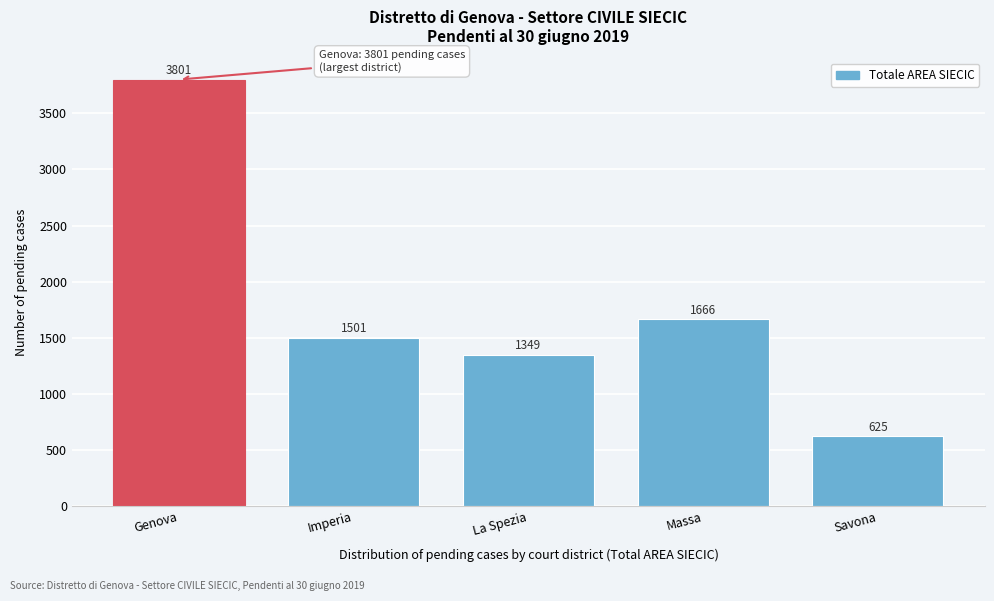

Reading right to left, what are all the values shown in this chart?

625	1666	1349	1501	3801